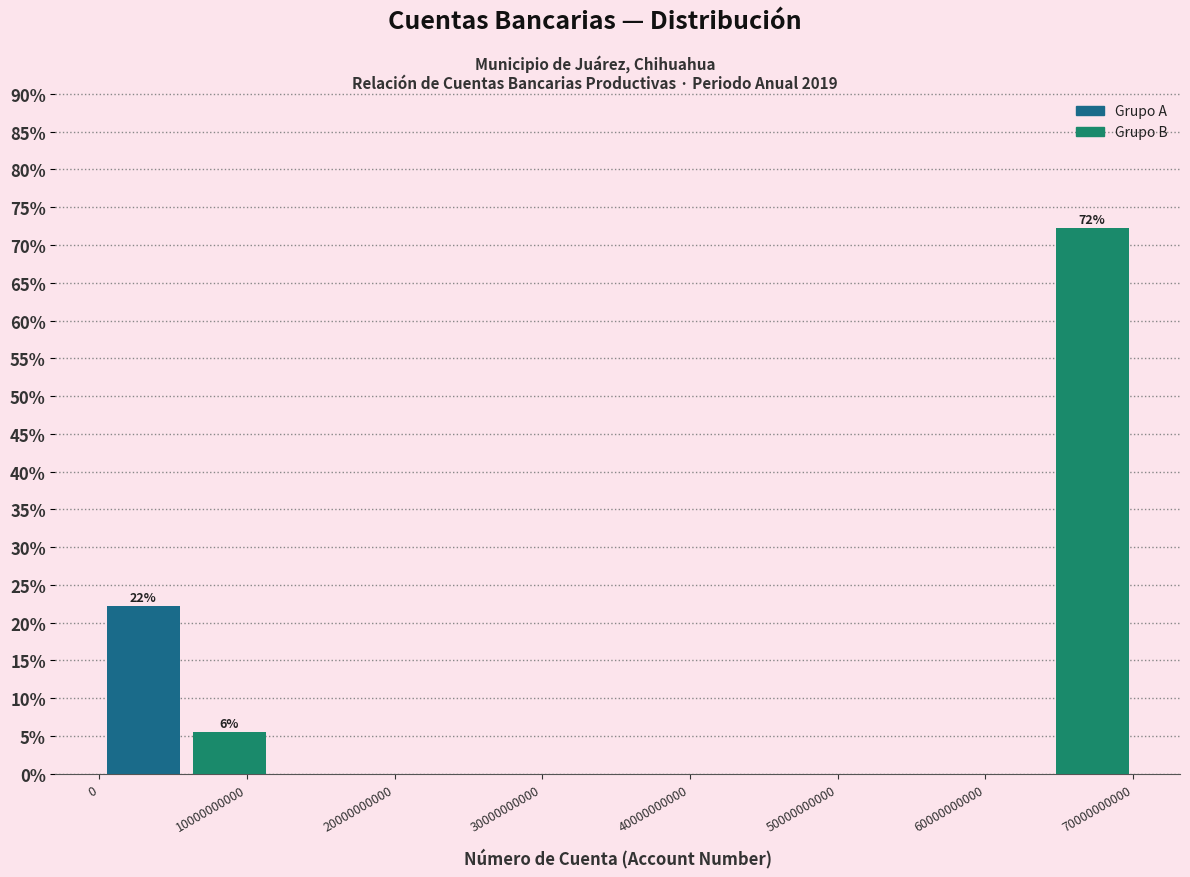

Which range on the x-axis has the tallest bar?

64000000000 to 70000000000